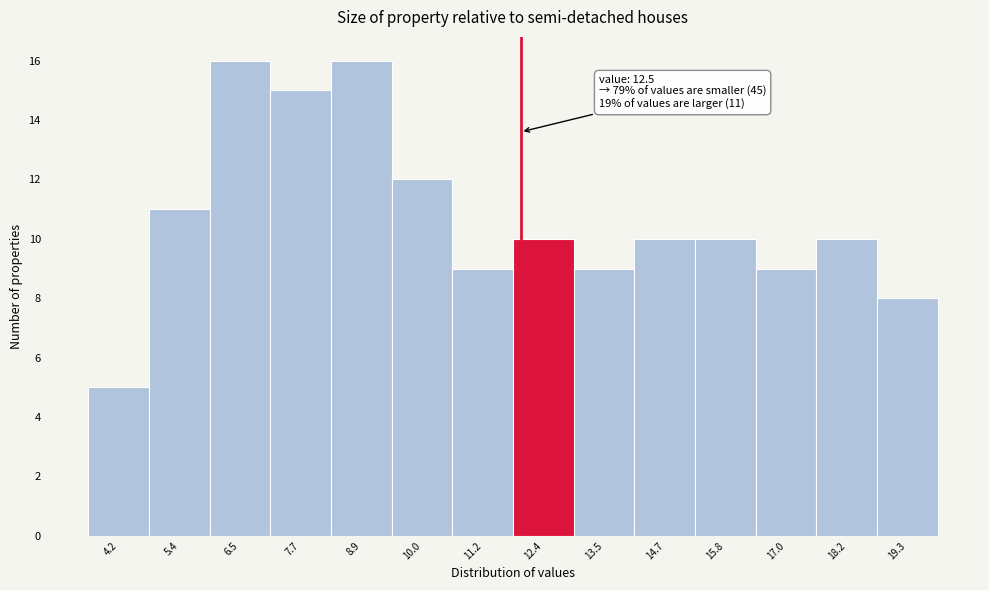

Reading left to right, transcribe all the data shown in this chart.

5	11	16	15	16	12	9	10	9	10	10	9	10	8